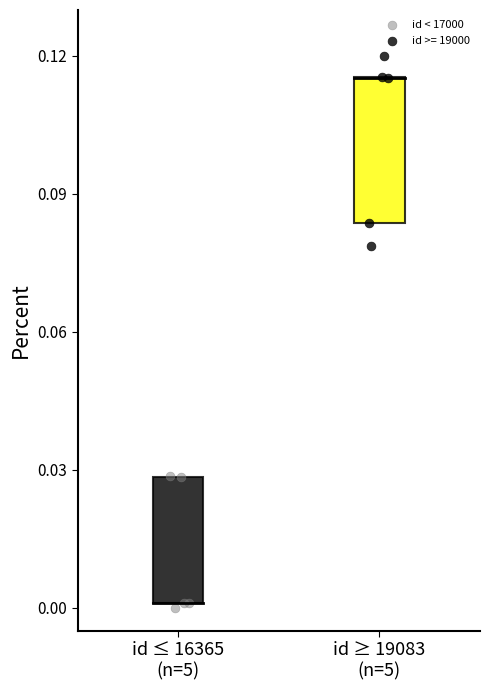

Which series contains the lowest Y value?

id < 17000